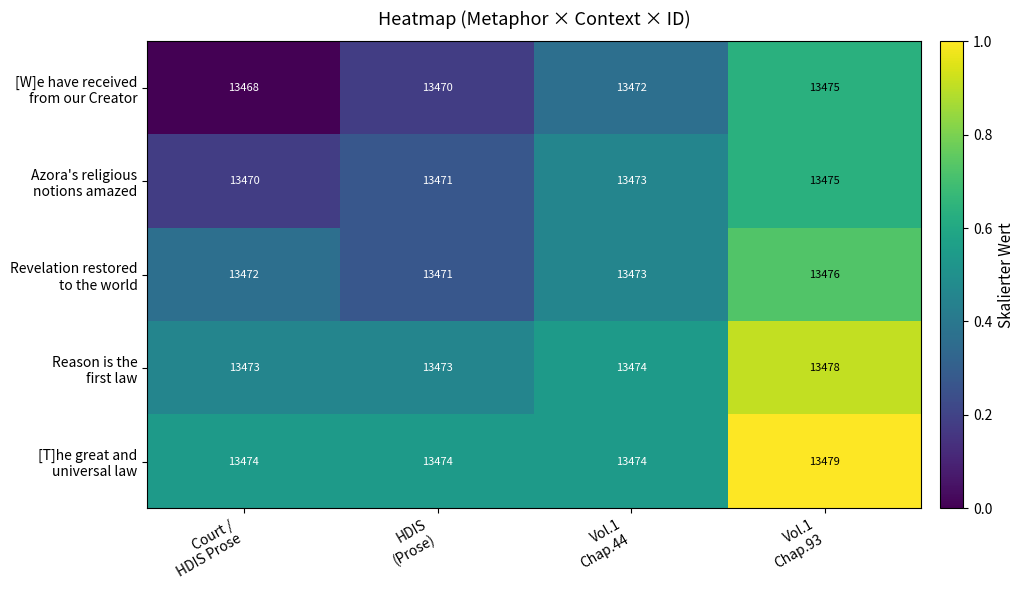

What is the greatest value displayed?

13479